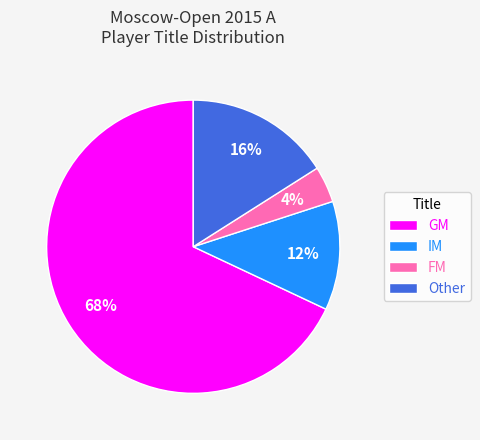

Which has a higher value, Other or IM?

Other